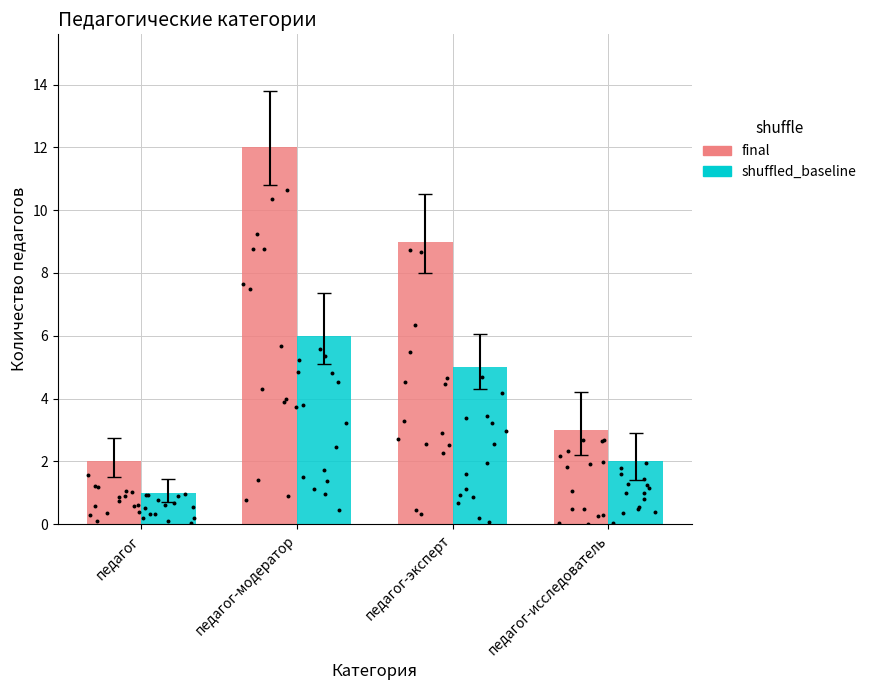

At how many categories does at least one series exceed 8?

2